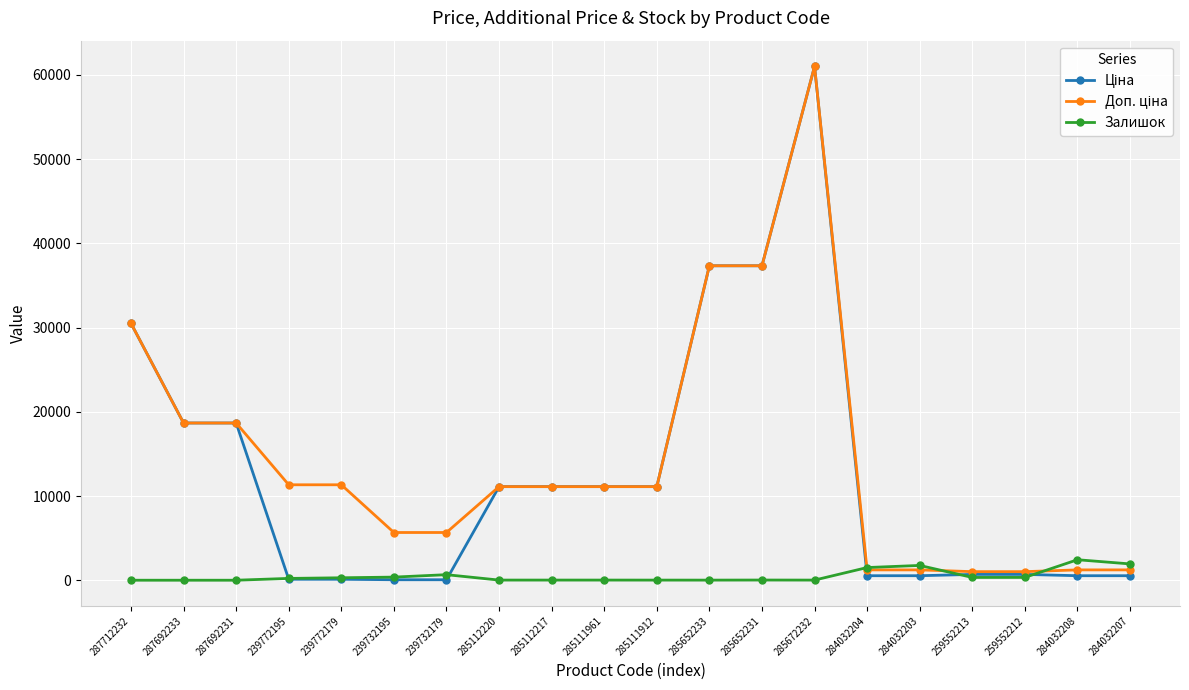

Is it true that Залишок equals 22.0 at 285652231?

True